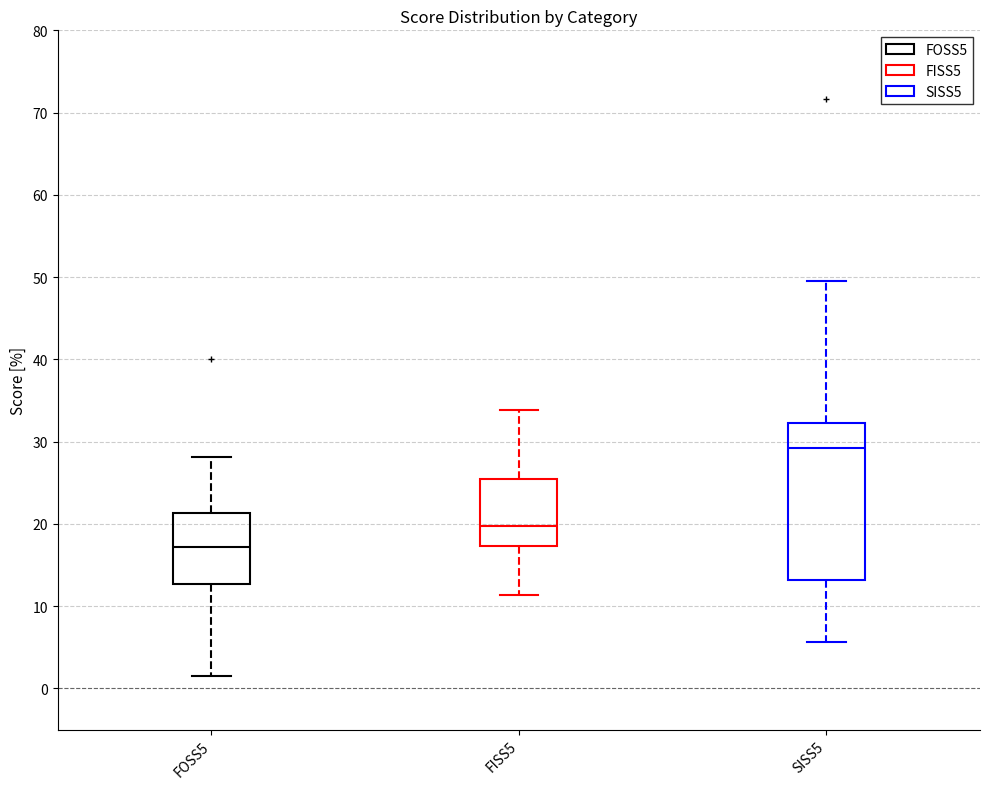

Reading left to right, read every box against the y-axis: the position of its median line, the range the box covers, and the ends of its whiskers. The values are not printed on the chart, so give them approximately, as read against the axis.

FOSS5: median 17, box 13 to 21, whiskers 2 to 28
FISS5: median 20, box 17 to 25, whiskers 11 to 34
SISS5: median 29, box 13 to 32, whiskers 6 to 50